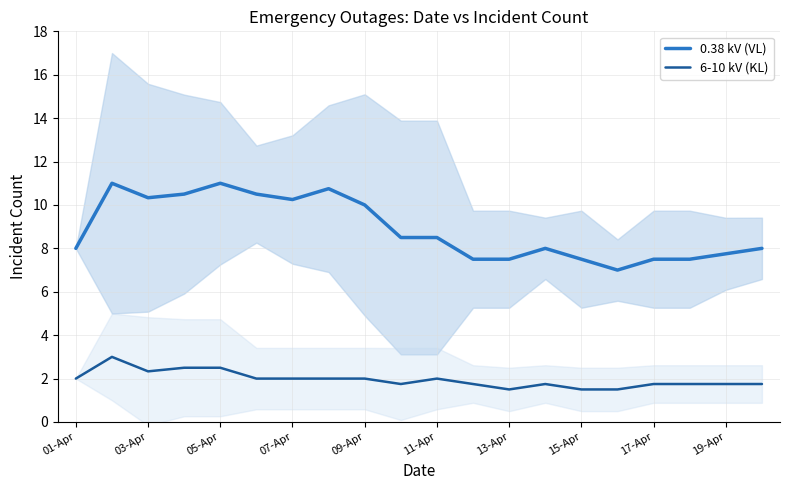

True or false: 6-10 kV (KL) and 0.38 kV (VL) cross at least once.

False